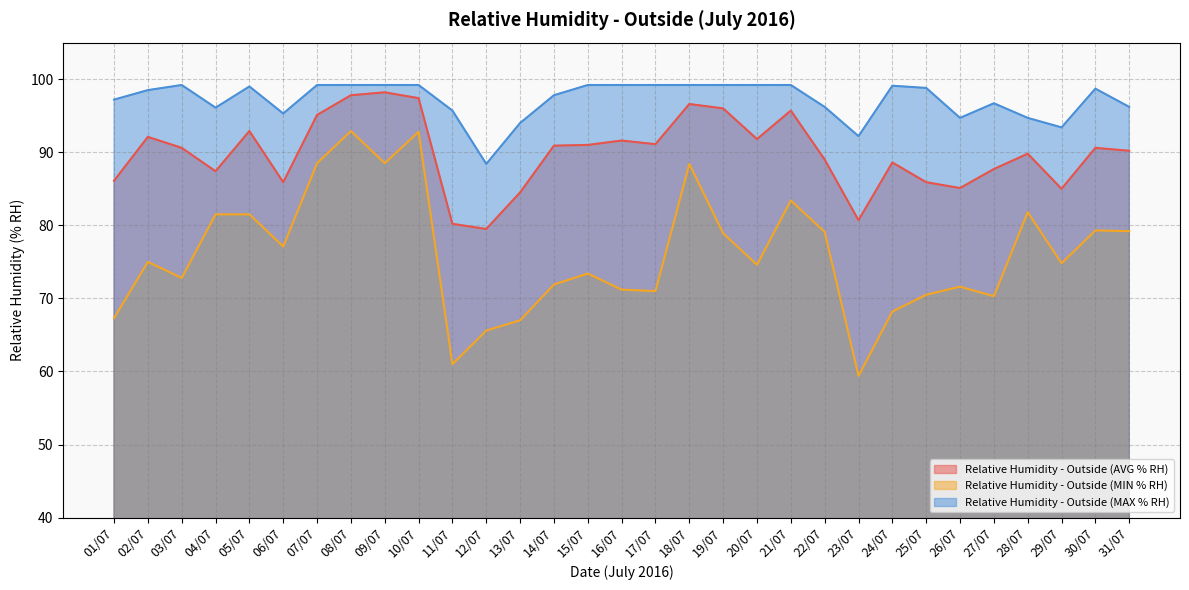

Which category has the highest value in the Relative Humidity - Outside (MIN % RH) series?

08/07